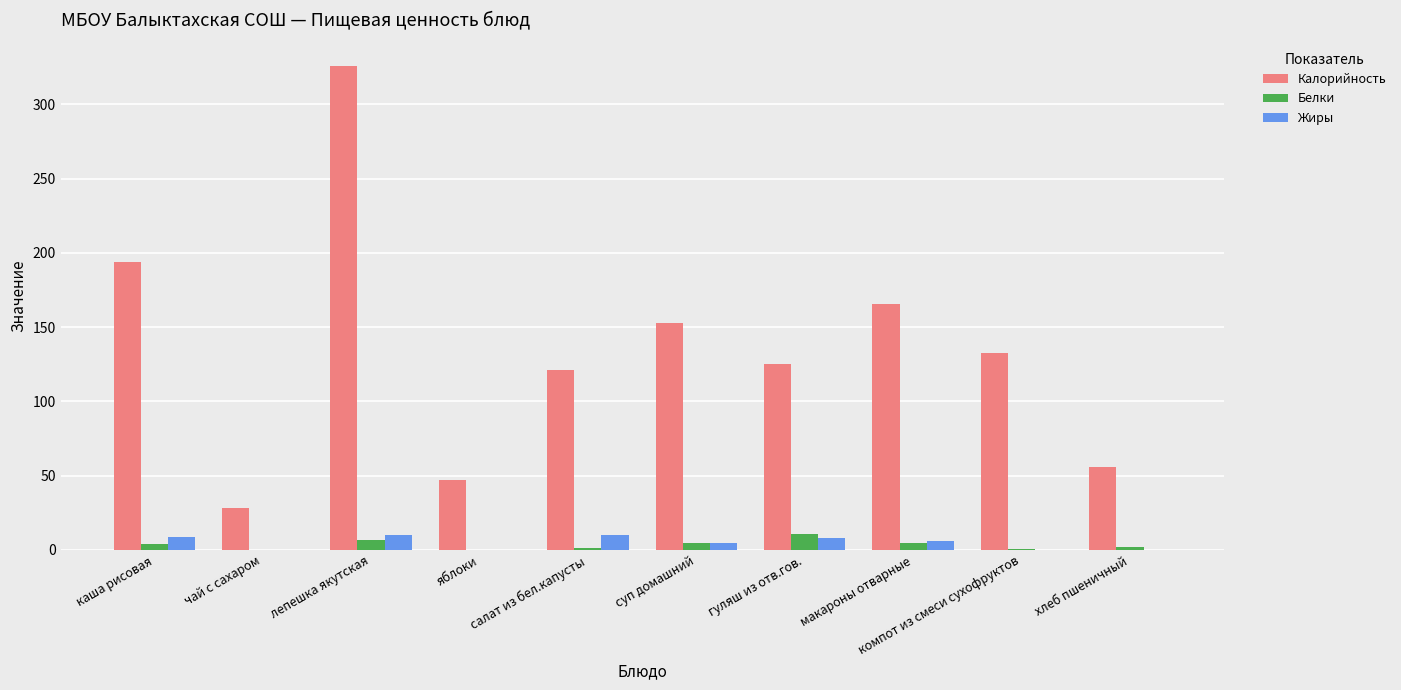

True or false: Жиры has a value of 0.0 at компот из смеси сухофруктов.

True